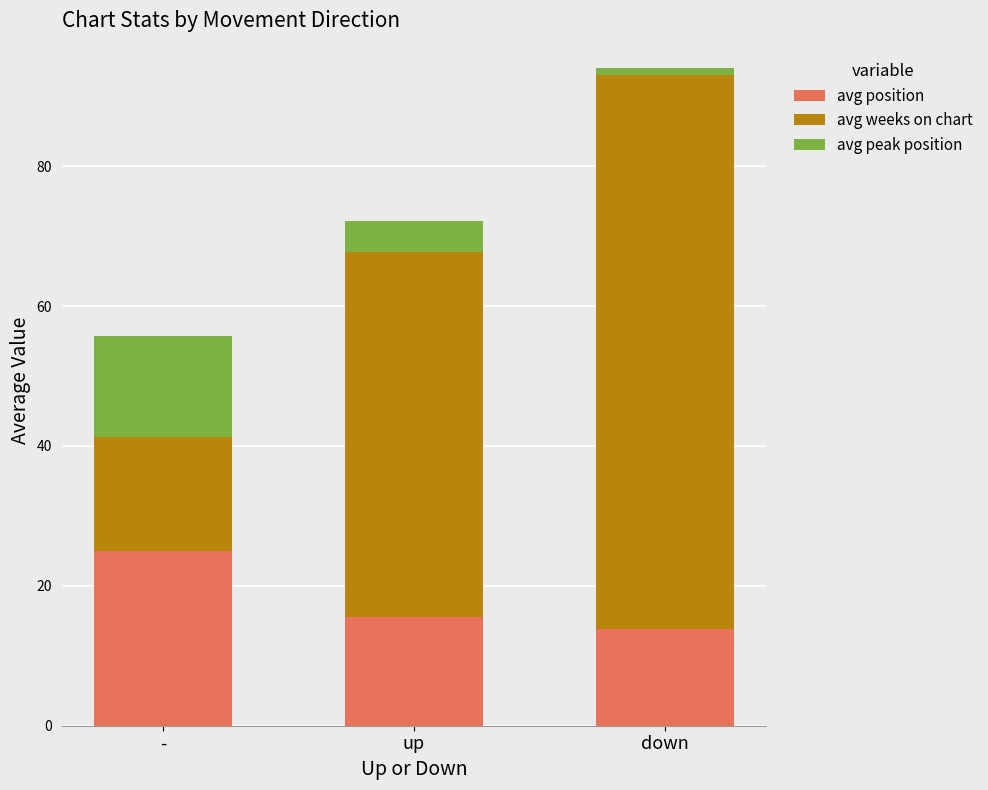

At which category is the sum across all series the highest?

down